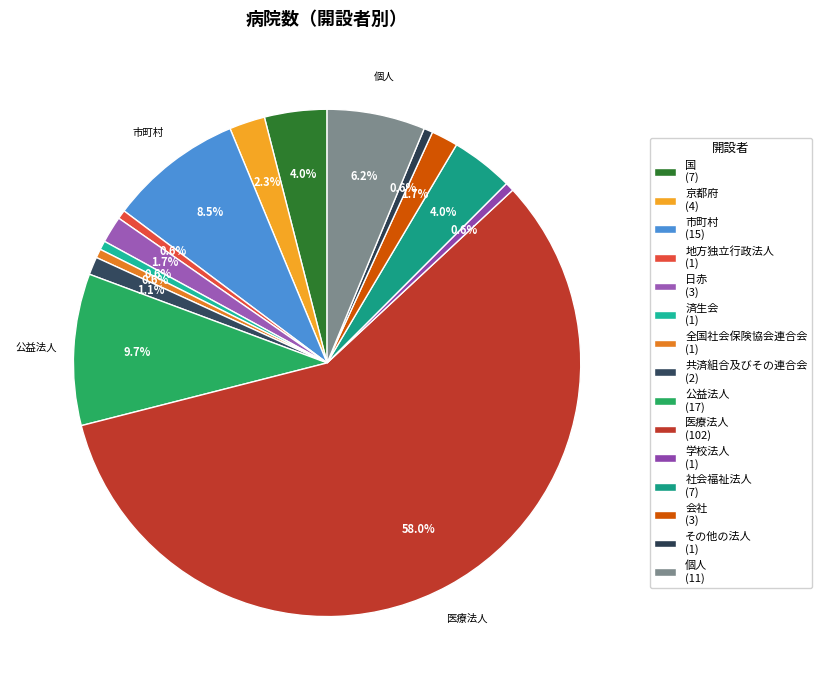

Count the number of slices in the pie.

15